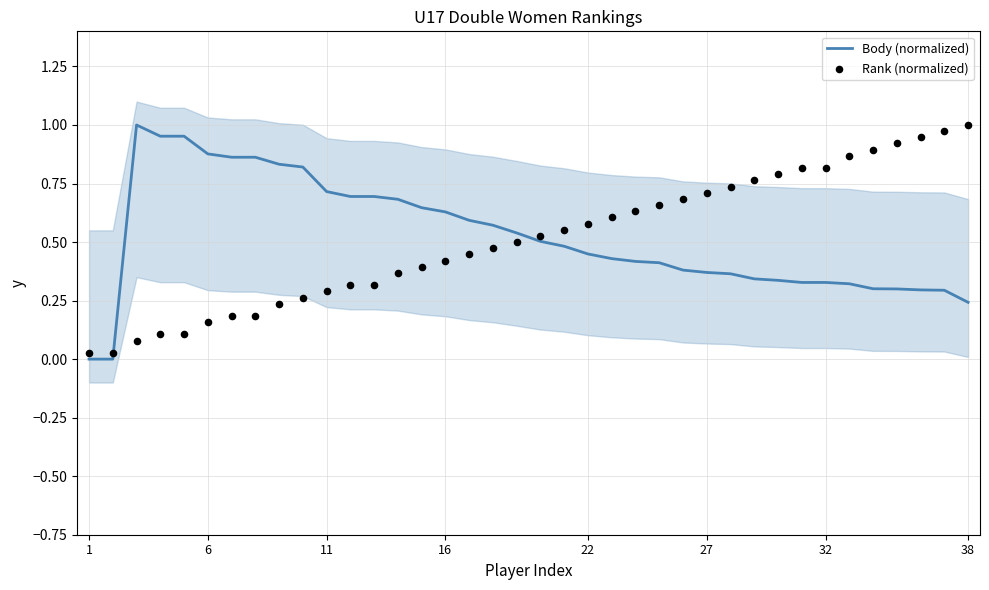

At how many categories does at least one series exceed 0?

38